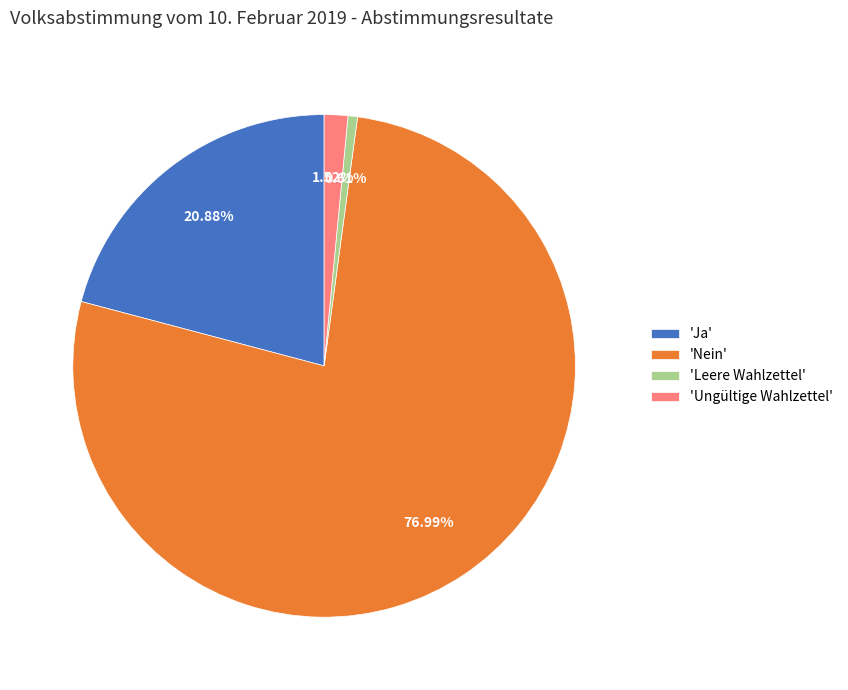

Rank the categories by value from lowest to highest.

'Leere Wahlzettel', 'Ungültige Wahlzettel', 'Ja', 'Nein'